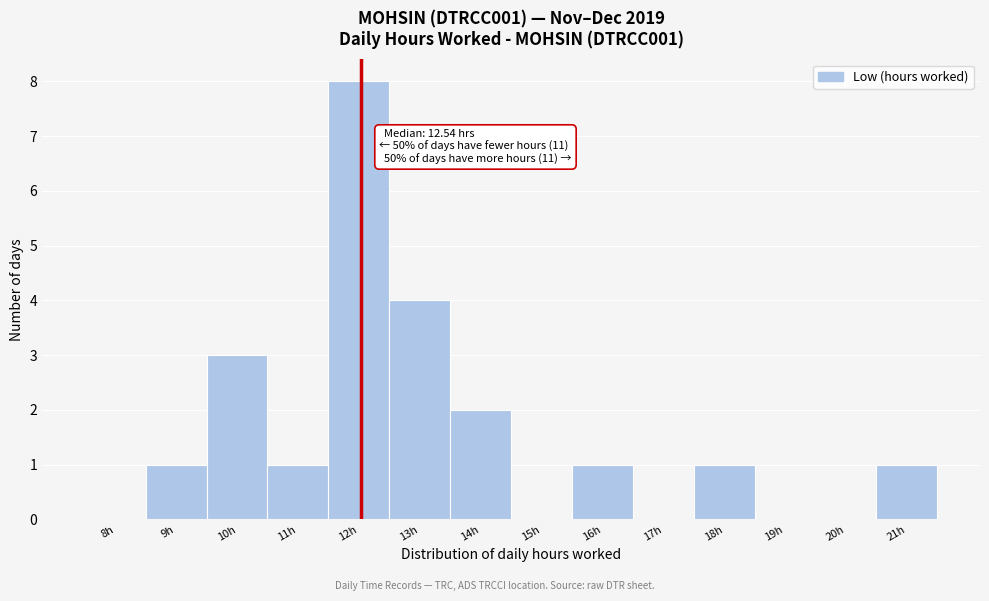

Reading left to right, list all the values displayed in this chart.

8h=0	9h=1	10h=3	11h=1	12h=8	13h=4	14h=2	15h=0	16h=1	17h=0	18h=1	19h=0	20h=0	21h=1